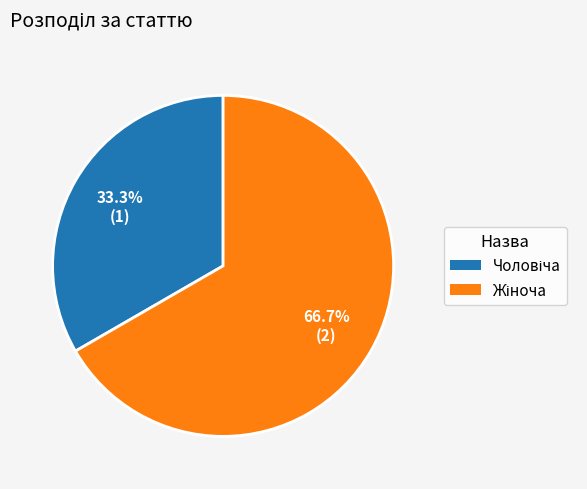

Is there any slice that represents more than half of the pie?

Yes